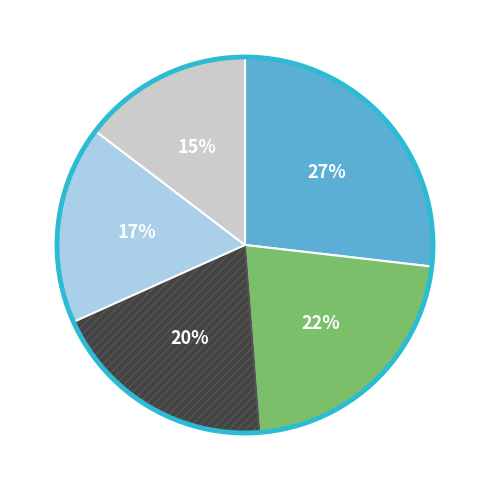

To the nearest percent, what is the average slice percentage?

20%